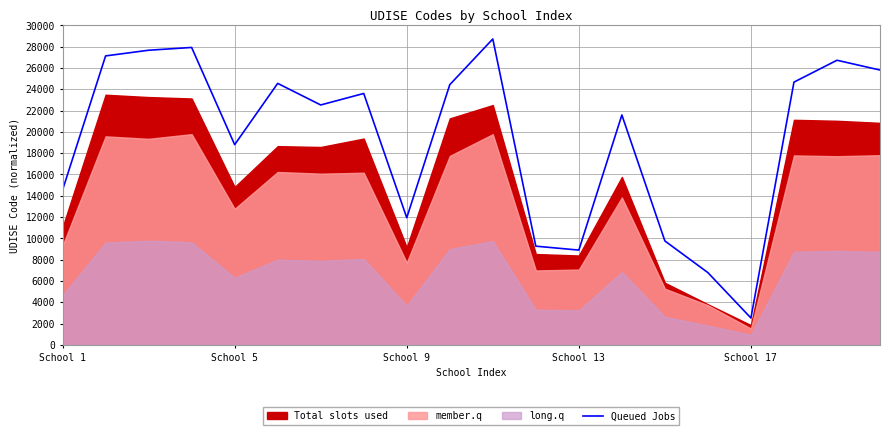

At which label is the value closest to 15625?

School 1